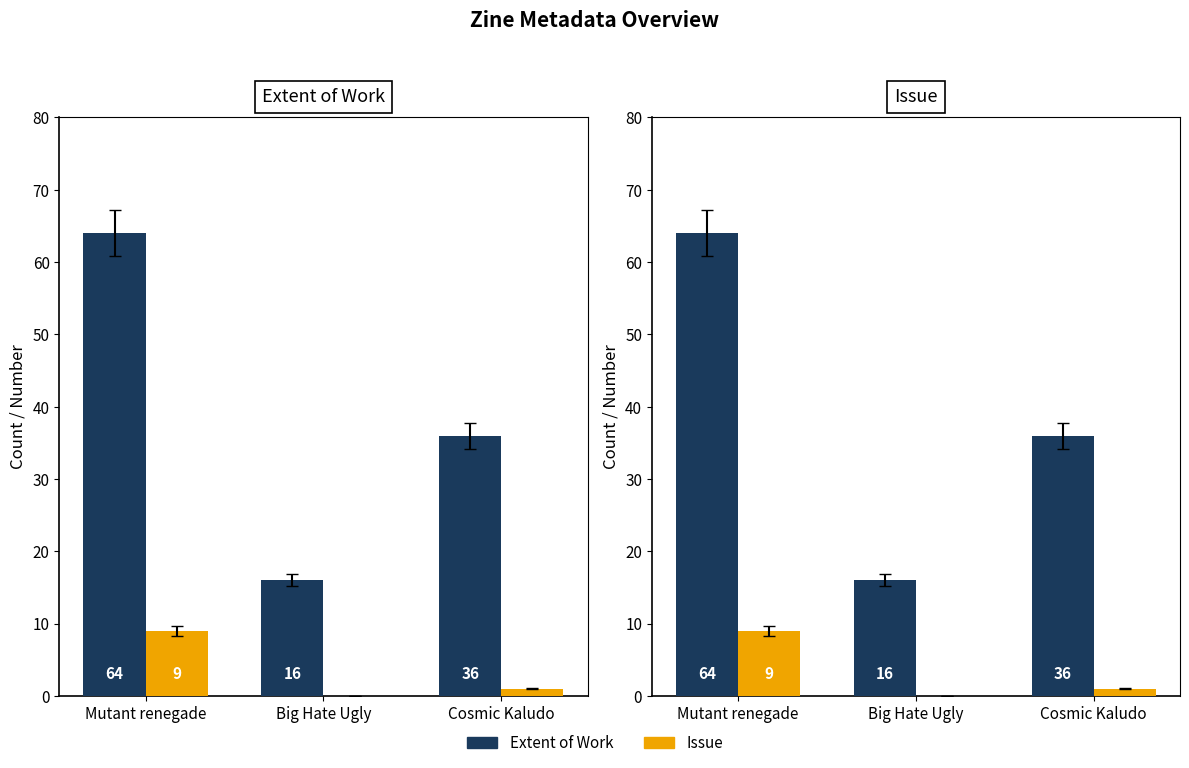

What is the label of the 3rd bar from the left?

Cosmic Kaludo